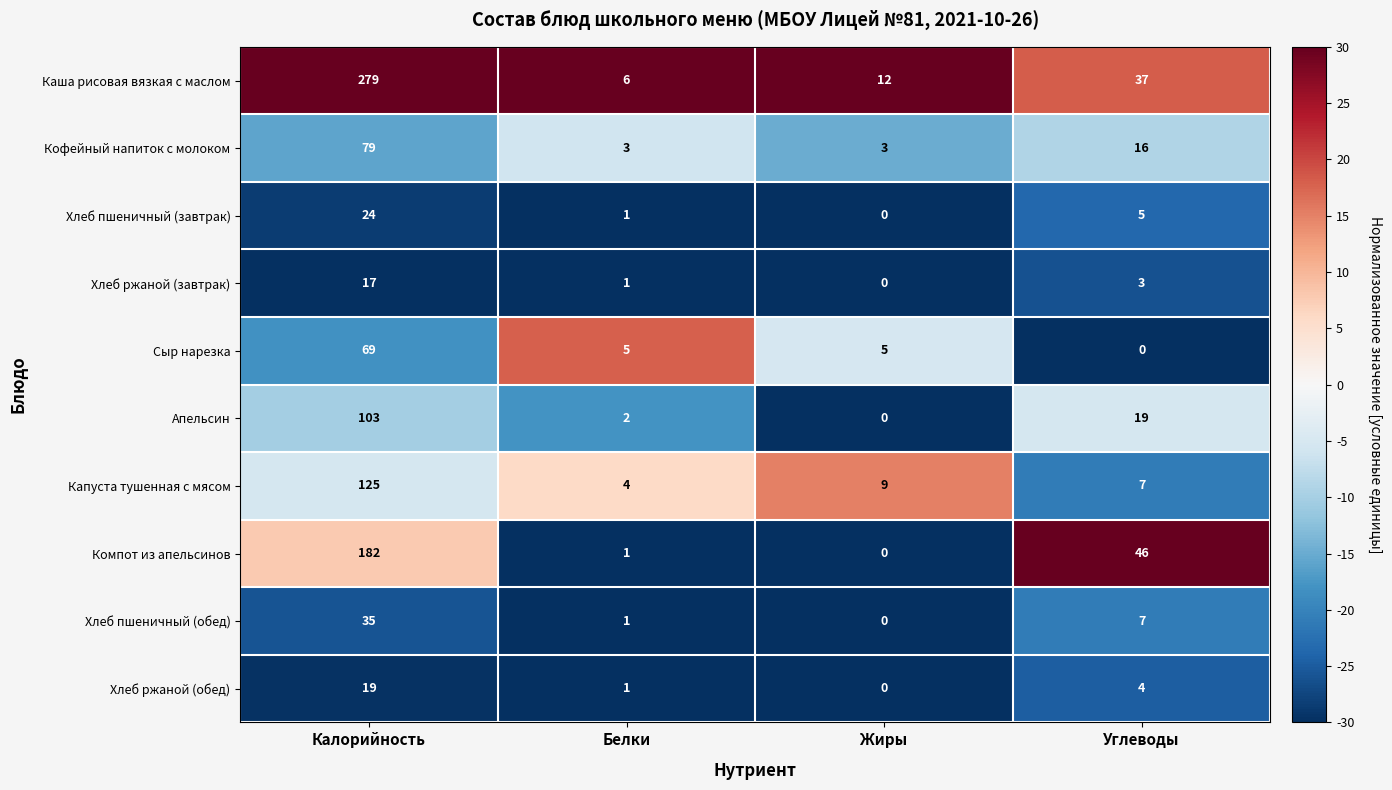

What is the total value across all series at Белки?

25